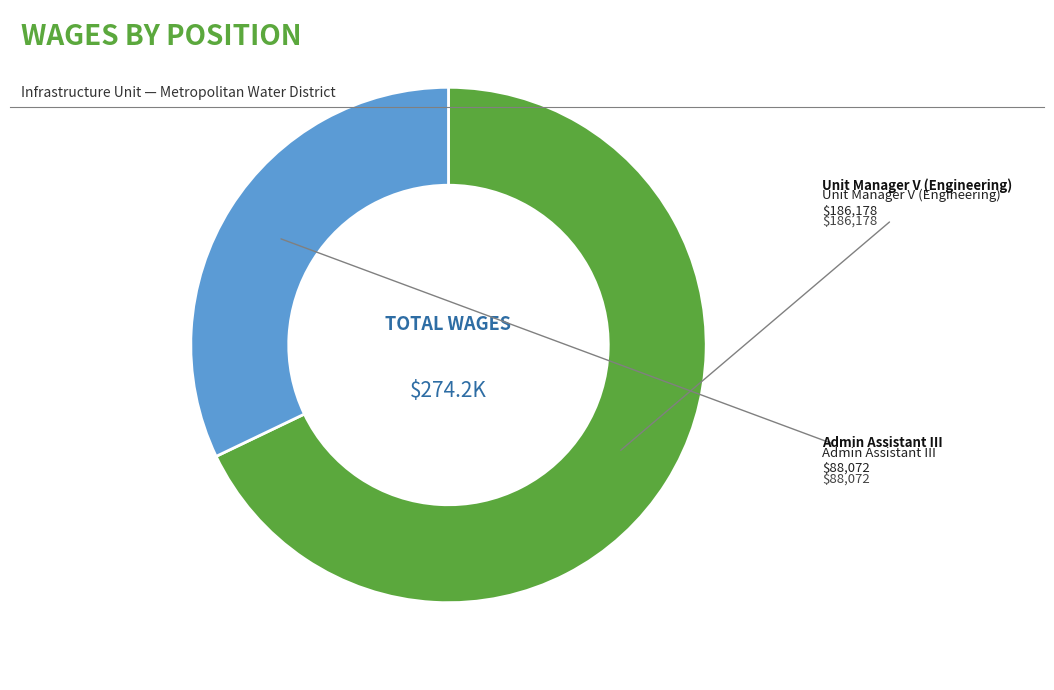

Is there any slice that represents more than half of the pie?

Yes